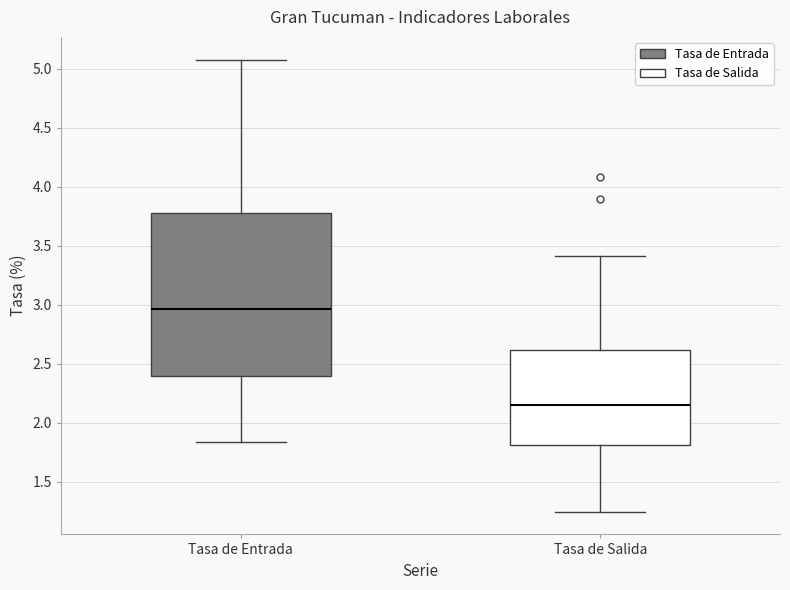

Where does the lower whisker of the box for Tasa de Entrada end on the y-axis? The values are not printed on the chart, so give them approximately, as read against the axis.

1.85